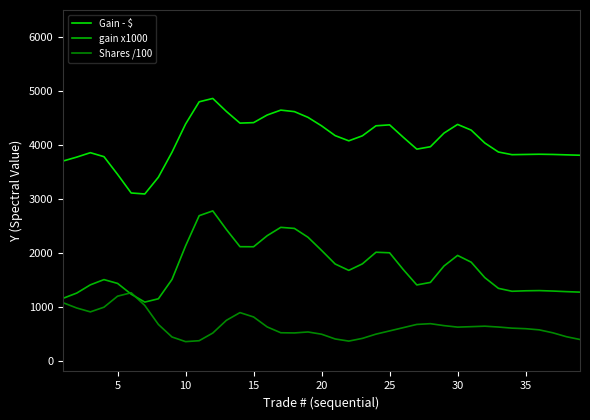

True or false: gain x1000 and Gain - $ intersect in this chart.

False